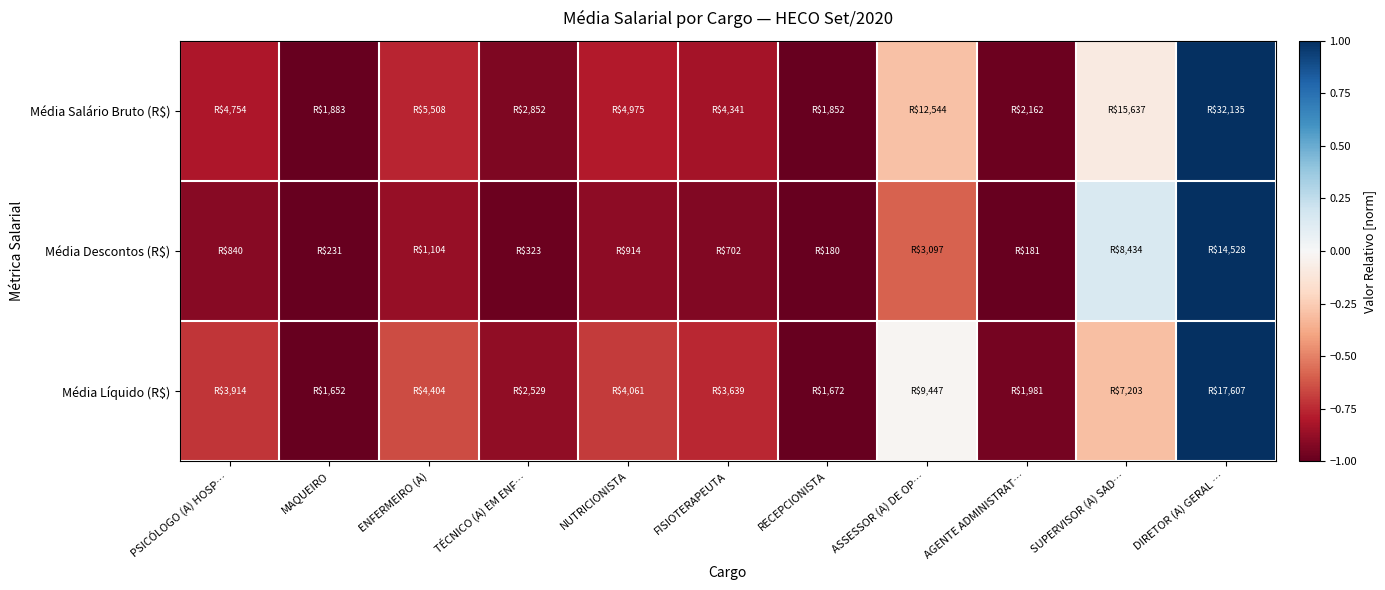

Reading left to right, extract all data points from this chart.

Média Salário Bruto (R$): PSICÓLOGO (A) HOSP…=-0.8	MAQUEIRO=-1.0	ENFERMEIRO (A)=-0.8	TÉCNICO (A) EM ENF…=-0.9	NUTRICIONISTA=-0.8	FISIOTERAPEUTA=-0.8	RECEPCIONISTA=-1.0	ASSESSOR (A) DE OP…=-0.3	AGENTE ADMINISTRAT…=-1.0	SUPERVISOR (A) SAD…=-0.1	DIRETOR (A) GERAL …=1.0
Média Descontos (R$): PSICÓLOGO (A) HOSP…=-0.9	MAQUEIRO=-1.0	ENFERMEIRO (A)=-0.9	TÉCNICO (A) EM ENF…=-1.0	NUTRICIONISTA=-0.9	FISIOTERAPEUTA=-0.9	RECEPCIONISTA=-1.0	ASSESSOR (A) DE OP…=-0.6	AGENTE ADMINISTRAT…=-1.0	SUPERVISOR (A) SAD…=0.2	DIRETOR (A) GERAL …=1.0
Média Líquido (R$): PSICÓLOGO (A) HOSP…=-0.7	MAQUEIRO=-1.0	ENFERMEIRO (A)=-0.7	TÉCNICO (A) EM ENF…=-0.9	NUTRICIONISTA=-0.7	FISIOTERAPEUTA=-0.8	RECEPCIONISTA=-1.0	ASSESSOR (A) DE OP…=-0.0	AGENTE ADMINISTRAT…=-1.0	SUPERVISOR (A) SAD…=-0.3	DIRETOR (A) GERAL …=1.0